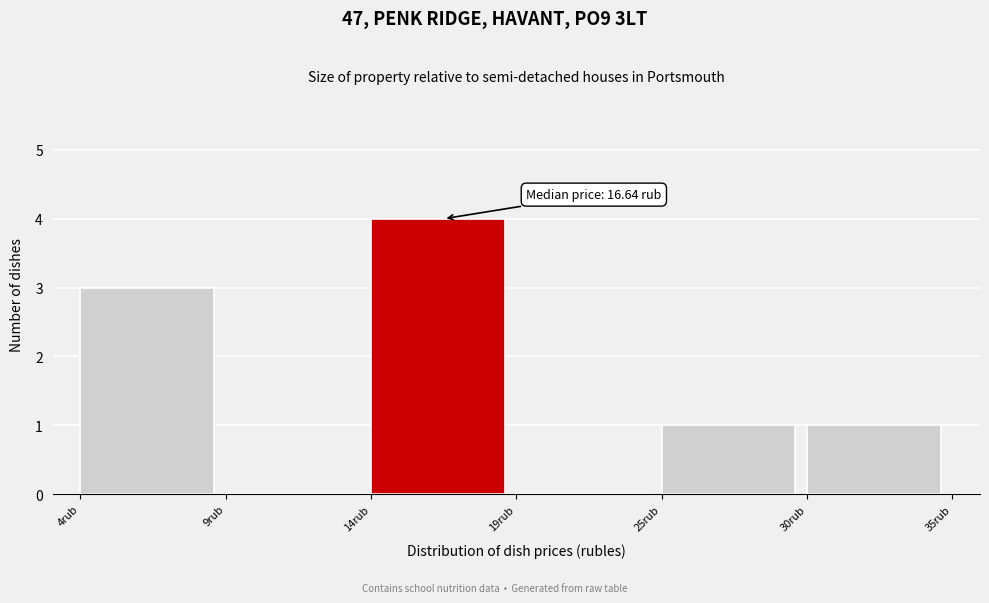

Reading right to left, extract all data points from this chart.

30rub=1	25rub=1	19rub=0	14rub=4	9rub=0	4rub=3